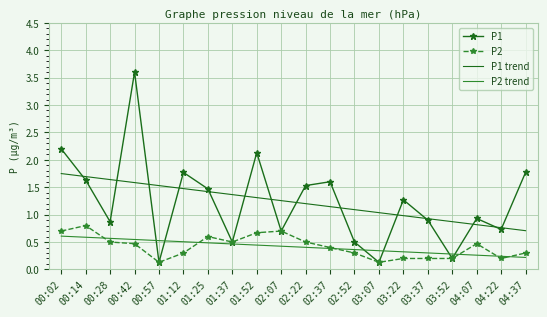

True or false: P2 has a value of 0.2 at 03:22.

True